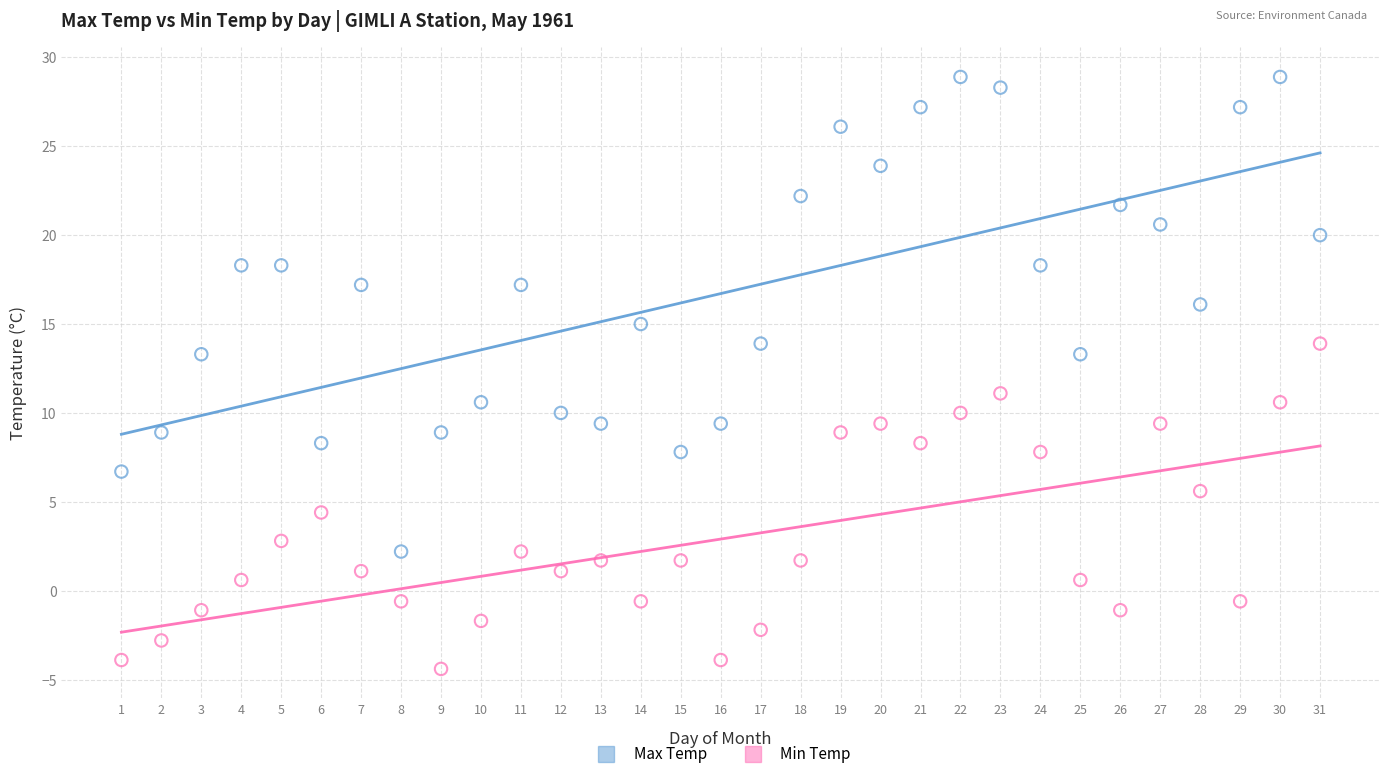

Which series contains the highest Y value?

Max Temp